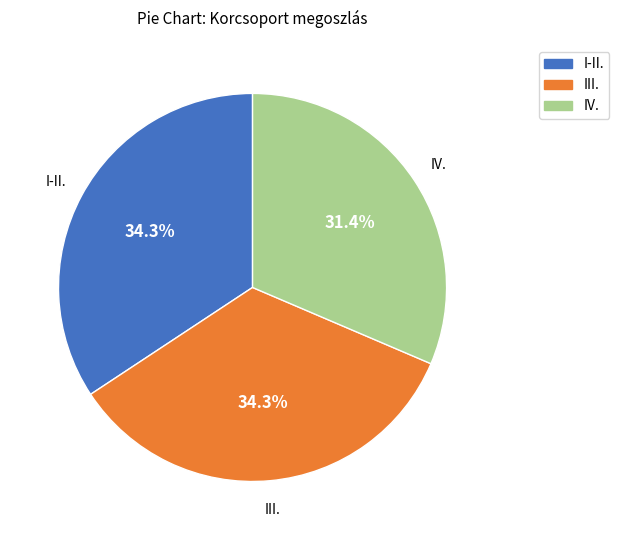

Do IV. and I-II. together represent more than half of the pie?

Yes